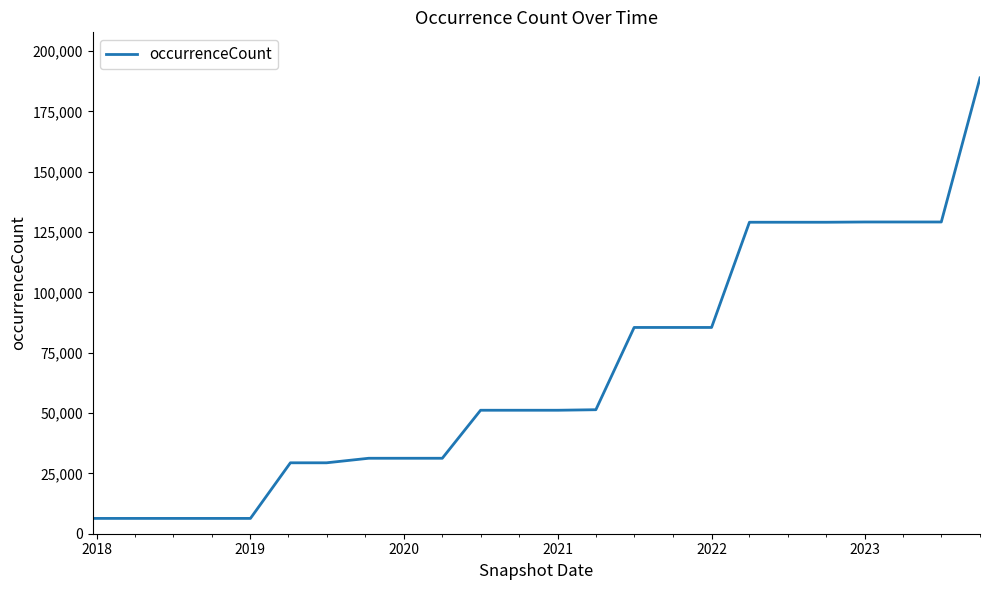

What is the greatest value displayed?

188894